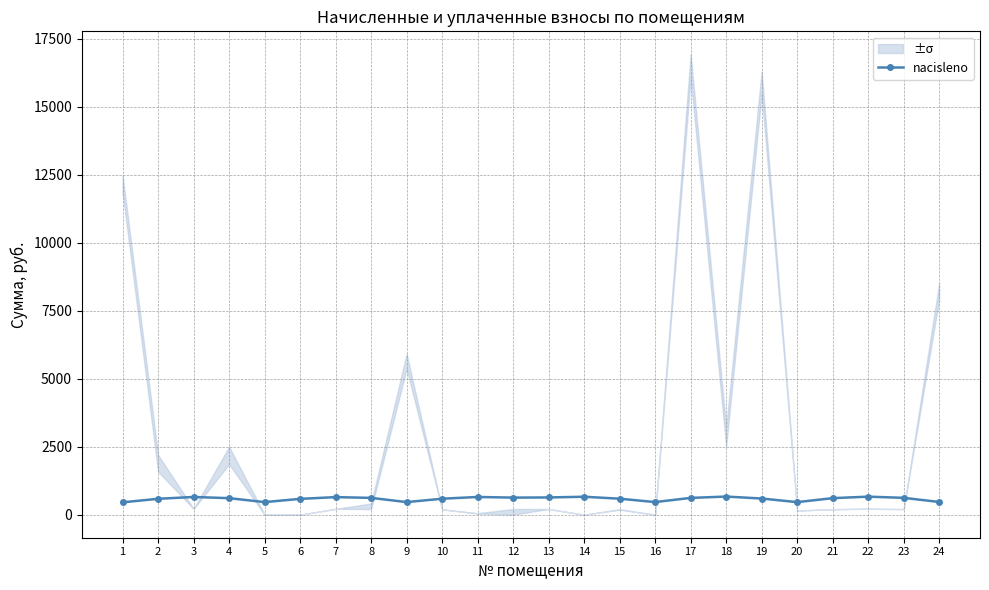

List the labels in order of value, largest first.

18, 22, 14, 11, 3, 7, 13, 12, 23, 8, 17, 21, 4, 19, 15, 10, 2, 6, 24, 16, 5, 9, 20, 1